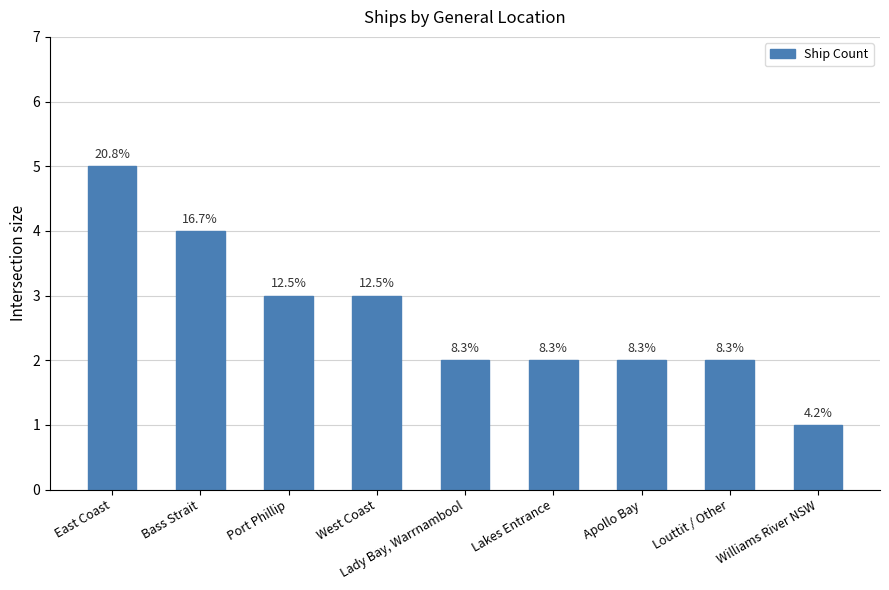

True or false: the data shows 3 at West Coast.

True